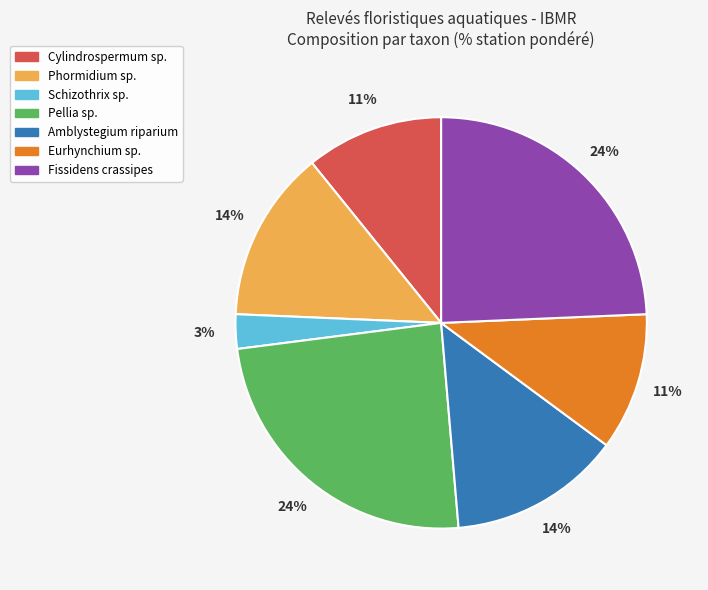

What percentage is the Fissidens crassipes slice, to the nearest percent?

24%